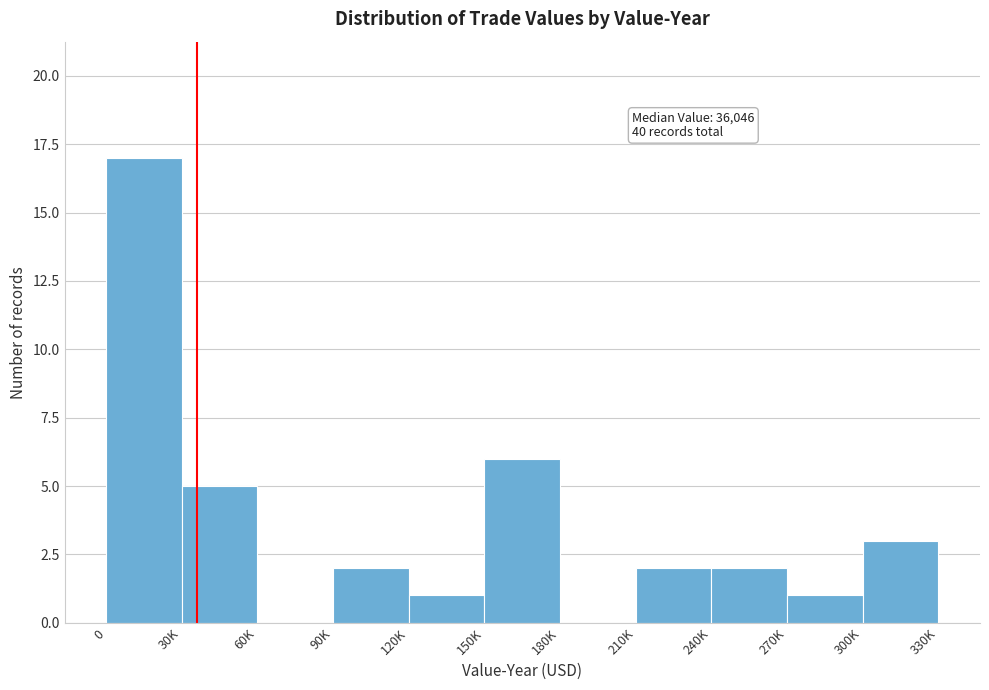

Reading left to right, transcribe all the data shown in this chart.

0=17	30K=5	60K=0	90K=2	120K=1	150K=6	180K=0	210K=2	240K=2	270K=1	300K=3